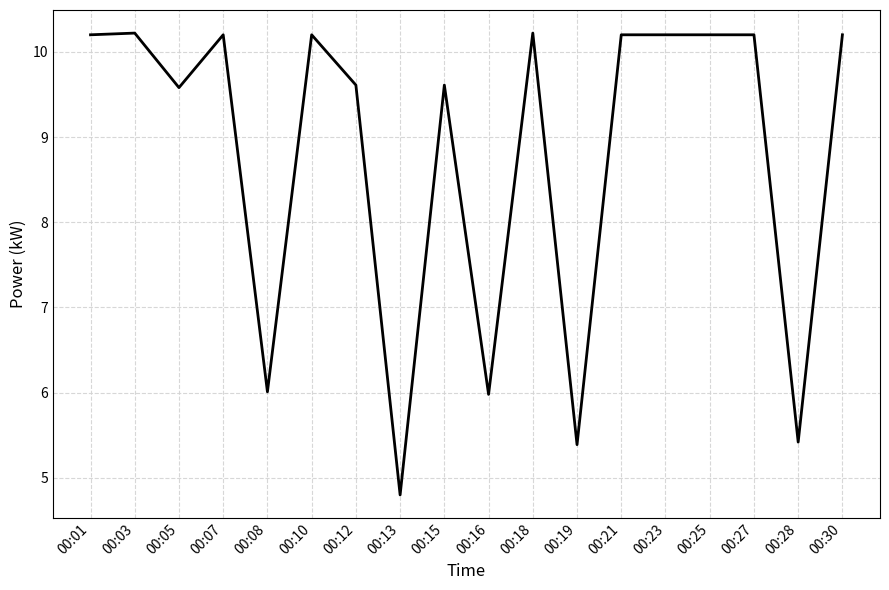

Count the number of categories in the chart.

18